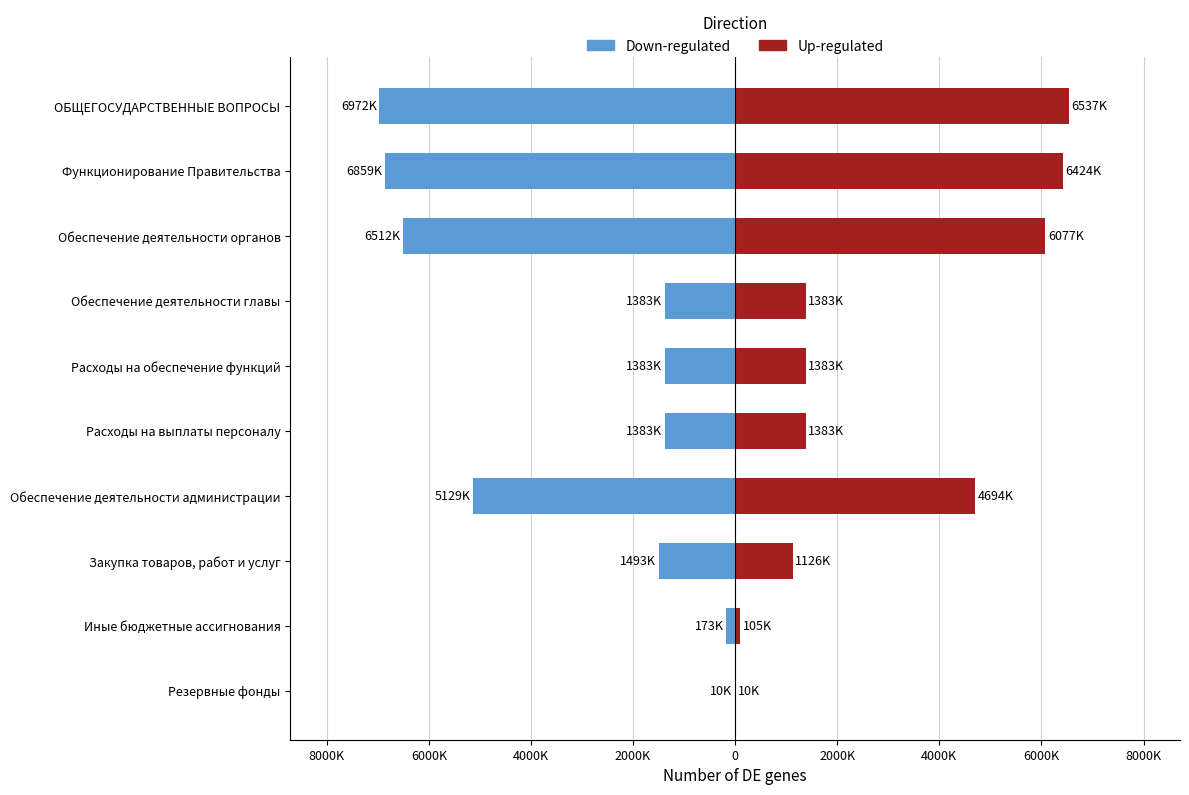

What is the value of the Up-regulated bar at the 5th from the left?

1382730